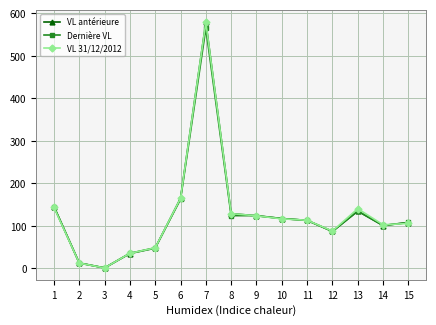

What is the total value across all series at 2?

38.2